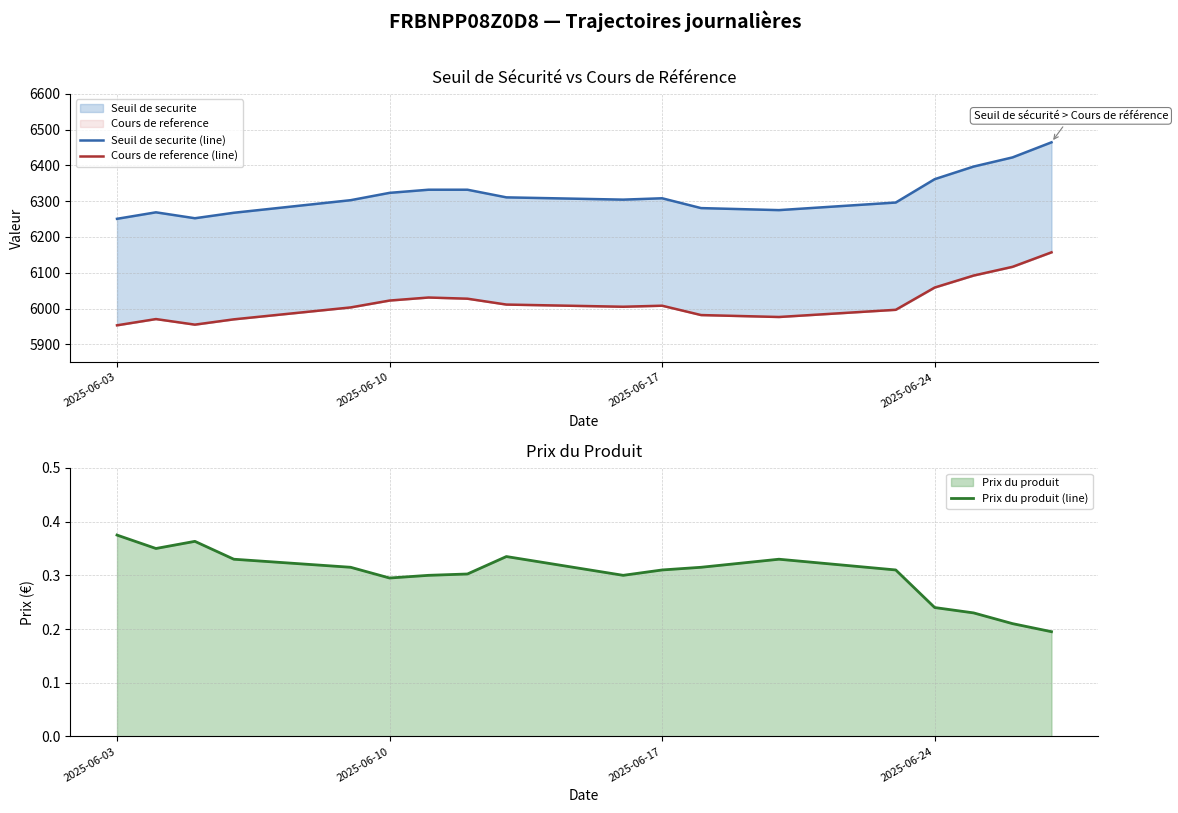

Does the chart display data point markers on the line(s)?

No